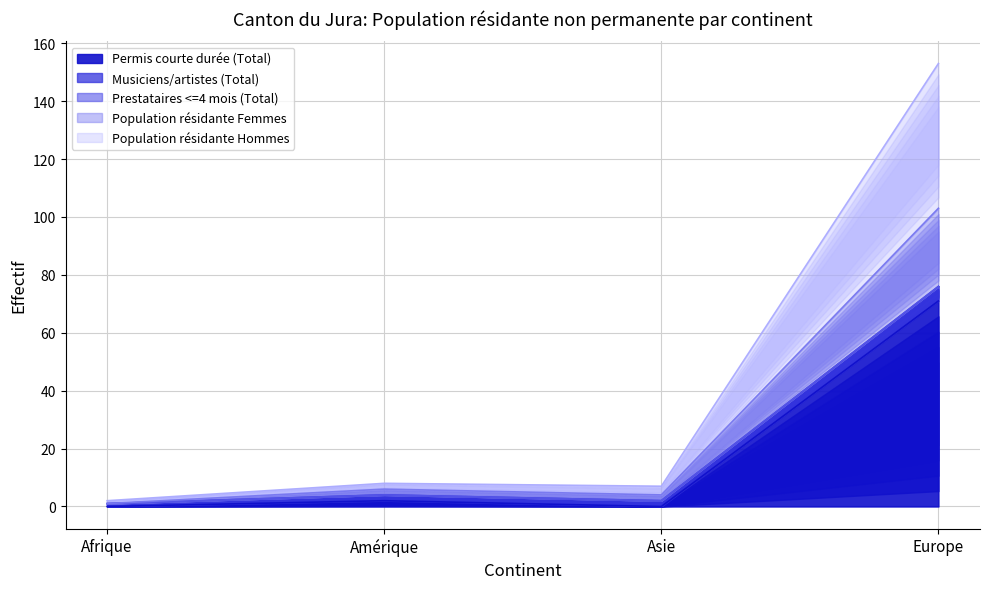

How many interior local peaks does the Population résidante Femmes series have?

1